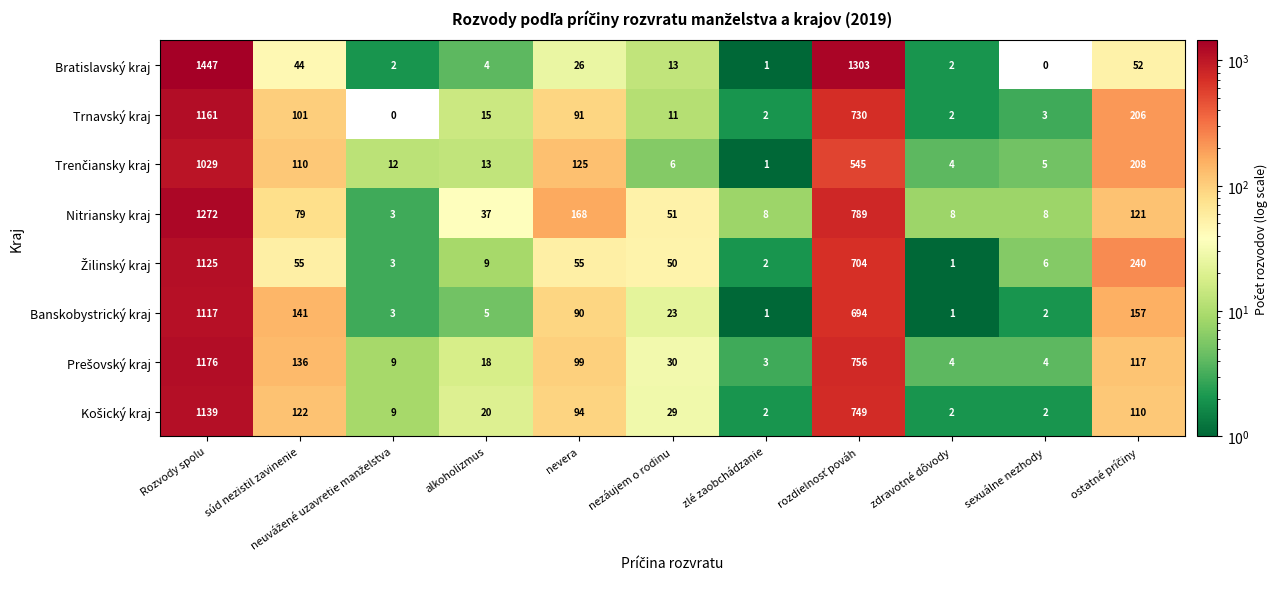

What is the spread (max minus min) of values at nevera?

142